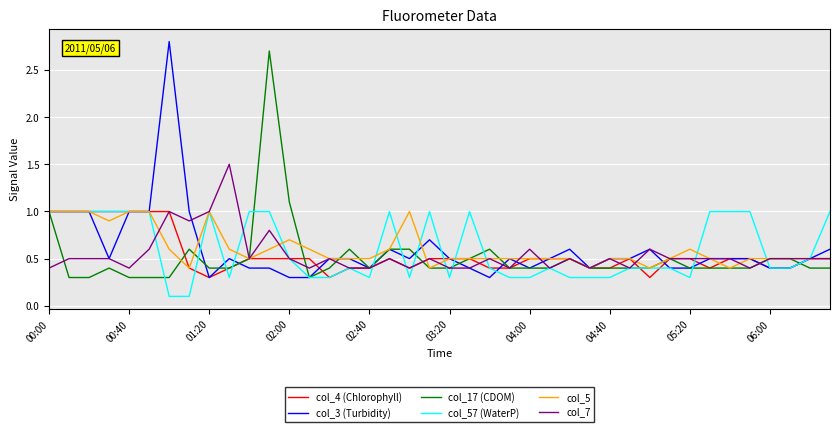

What is the lowest value of the col_17 (CDOM) series?

0.3